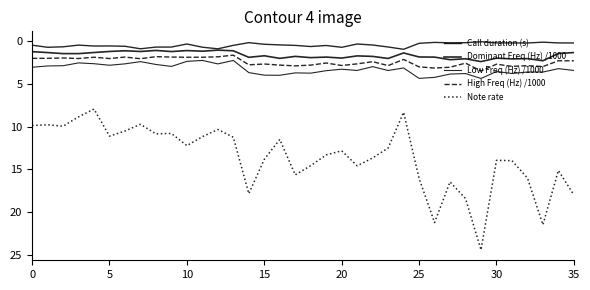

At which label does Call duration (s) reach its peak?

24